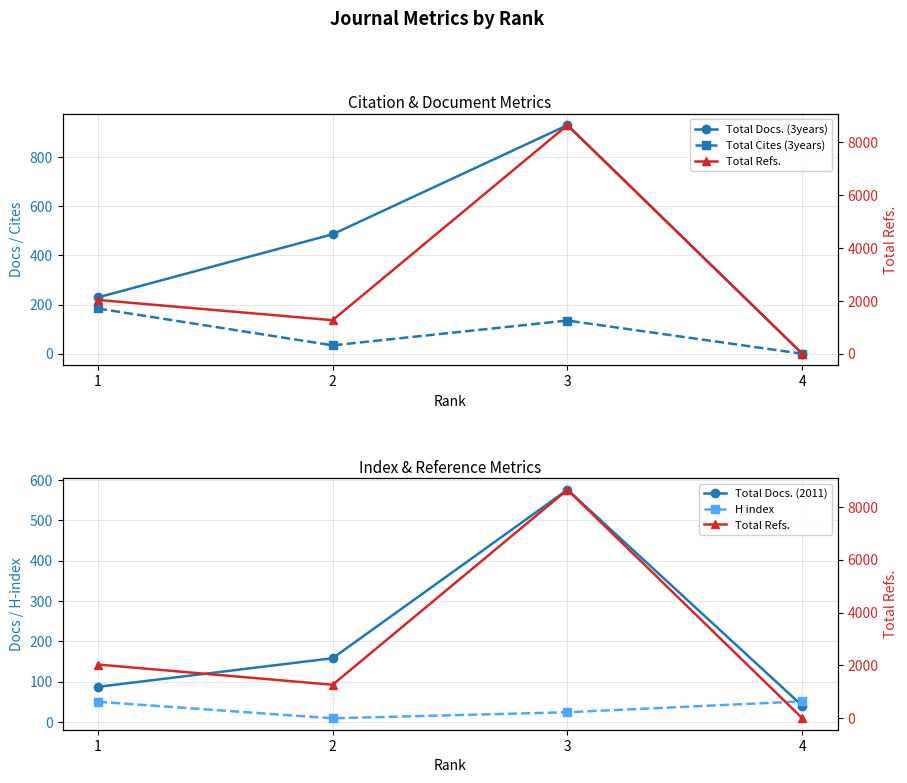

What is the maximum value for Total Cites (3years)?

184